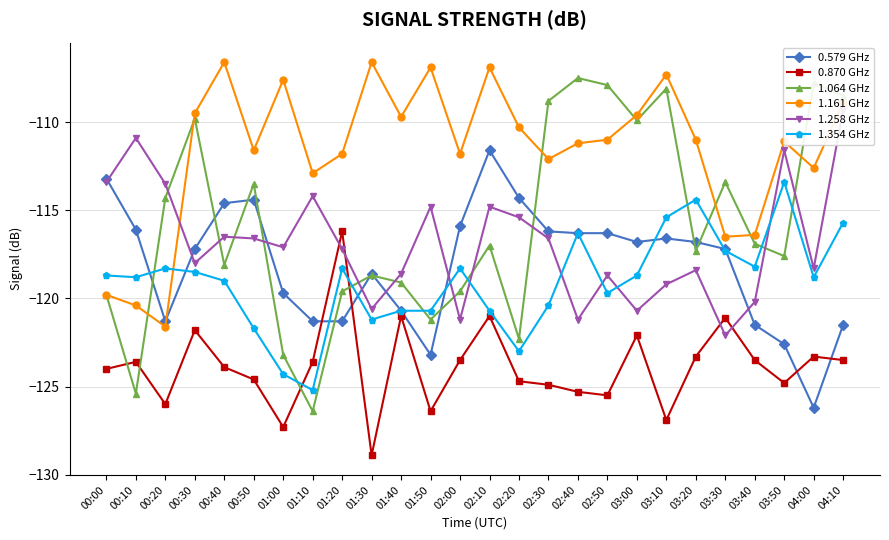

Reading left to right, what are all the values shown in this chart?

0.579 GHz: -113.2	-116.1	-121.3	-117.2	-114.6	-114.4	-119.7	-121.3	-121.3	-118.6	-120.7	-123.2	-115.9	-111.6	-114.3	-116.2	-116.3	-116.3	-116.8	-116.6	-116.8	-117.2	-121.5	-122.6	-126.2	-121.5
0.870 GHz: -124.0	-123.6	-126.0	-121.8	-123.9	-124.6	-127.3	-123.6	-116.2	-128.9	-121.0	-126.4	-123.5	-121.0	-124.7	-124.9	-125.3	-125.5	-122.1	-126.9	-123.3	-121.1	-123.5	-124.8	-123.3	-123.5
1.064 GHz: -119.8	-125.4	-114.3	-109.8	-118.1	-113.5	-123.2	-126.4	-119.6	-118.7	-119.1	-121.2	-119.6	-117.0	-122.3	-108.8	-107.5	-107.9	-109.9	-108.1	-117.3	-113.4	-116.9	-117.6	-107.8	-108.5
1.161 GHz: -119.8	-120.4	-121.6	-109.5	-106.6	-111.6	-107.6	-112.9	-111.8	-106.6	-109.7	-106.9	-111.8	-106.9	-110.3	-112.1	-111.2	-111.0	-109.6	-107.3	-111.0	-116.5	-116.4	-111.1	-112.6	-108.9
1.258 GHz: -113.4	-110.9	-113.5	-118.0	-116.5	-116.6	-117.1	-114.2	-117.2	-120.6	-118.6	-114.8	-121.2	-114.8	-115.4	-116.6	-121.2	-118.7	-120.7	-119.2	-118.4	-122.1	-120.2	-111.6	-118.3	-109.3
1.354 GHz: -118.7	-118.8	-118.3	-118.5	-119.0	-121.7	-124.3	-125.2	-118.3	-121.2	-120.7	-120.7	-118.3	-120.7	-123.0	-120.4	-116.3	-119.7	-118.7	-115.4	-114.4	-117.3	-118.2	-113.4	-118.8	-115.7